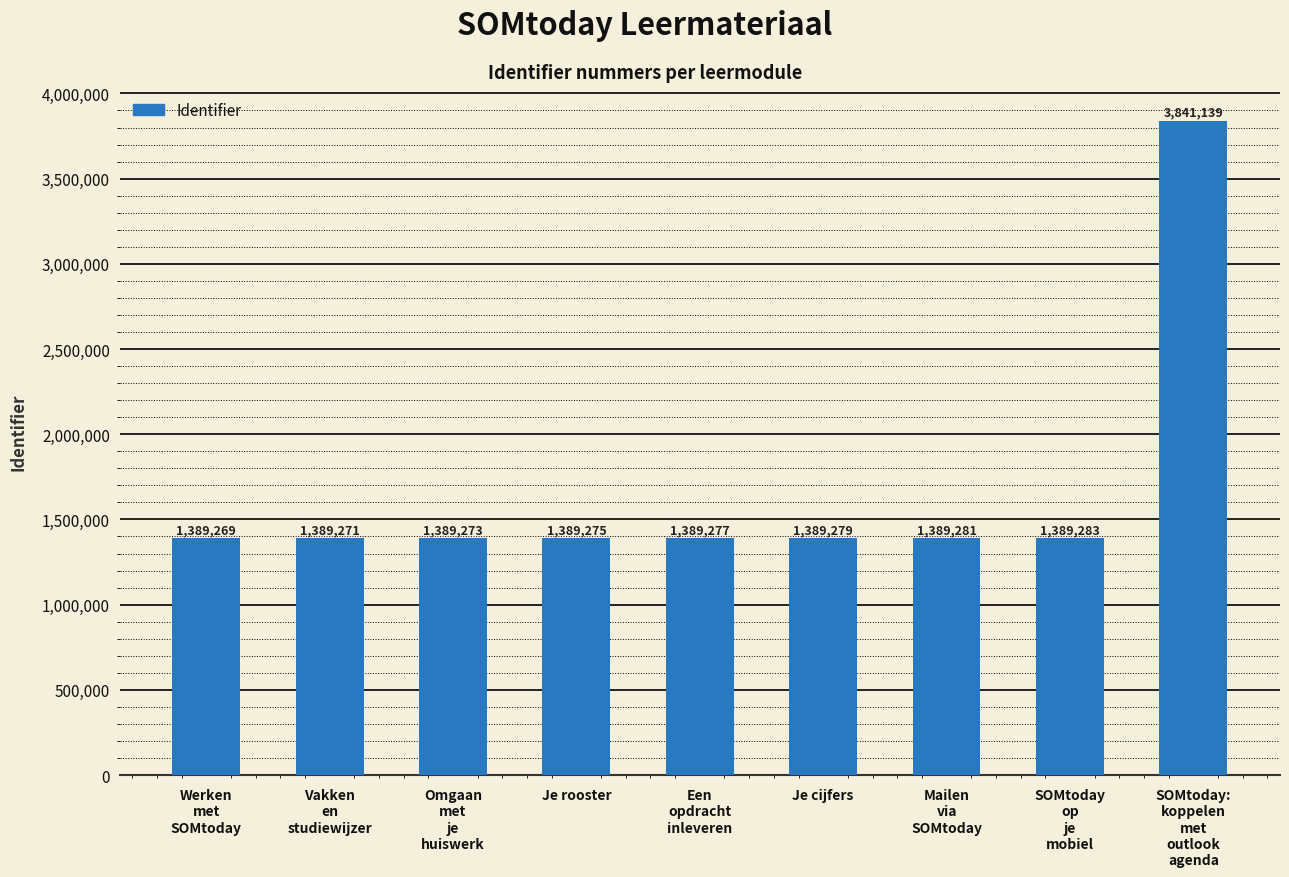

What is the sum of all values?

14955347